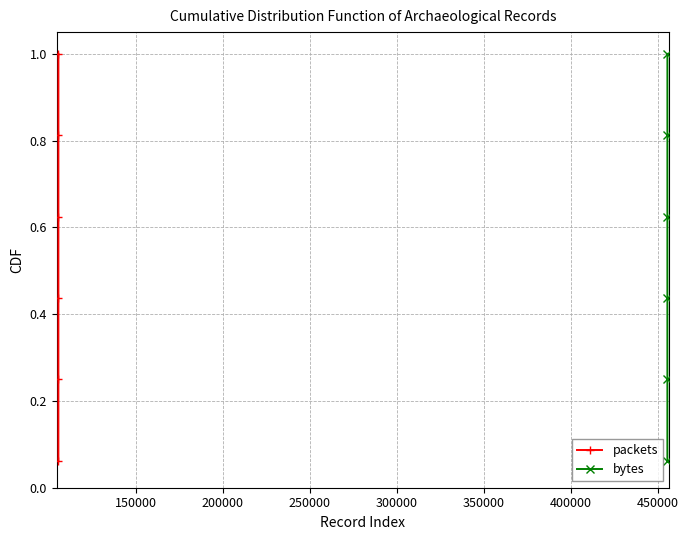

What is the difference between the second highest and minimum values in the packets series?

0.9